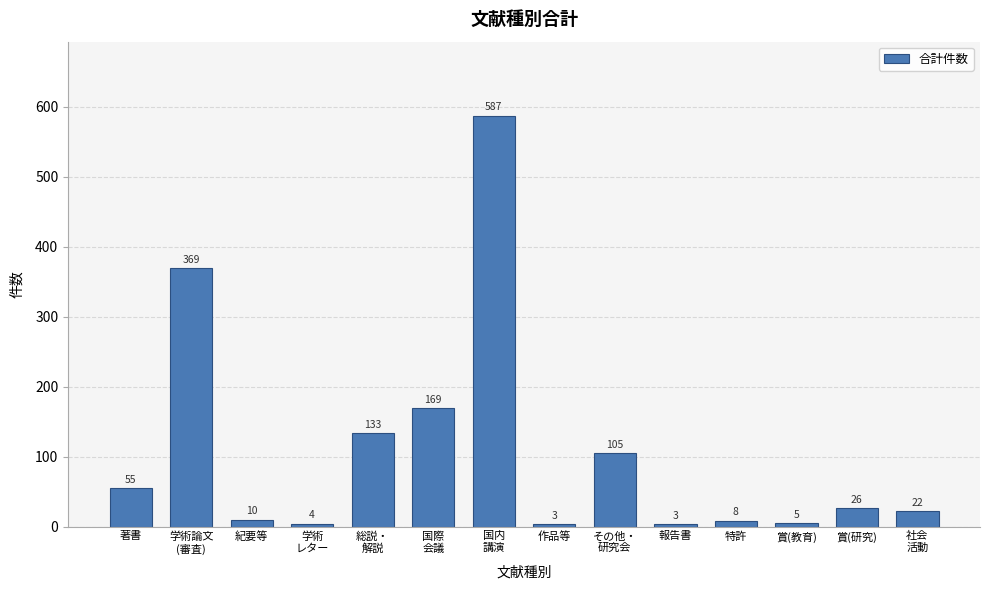

Reading right to left, what are all the values shown in this chart?

22	26	5	8	3	105	3	587	169	133	4	10	369	55